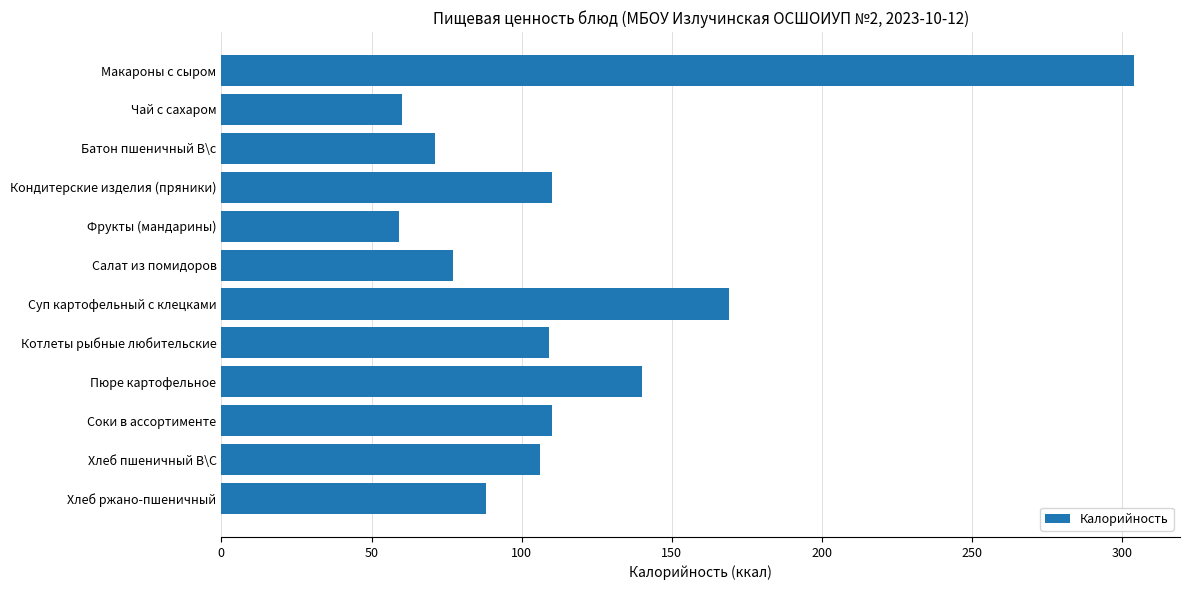

What is the smallest value displayed?

59